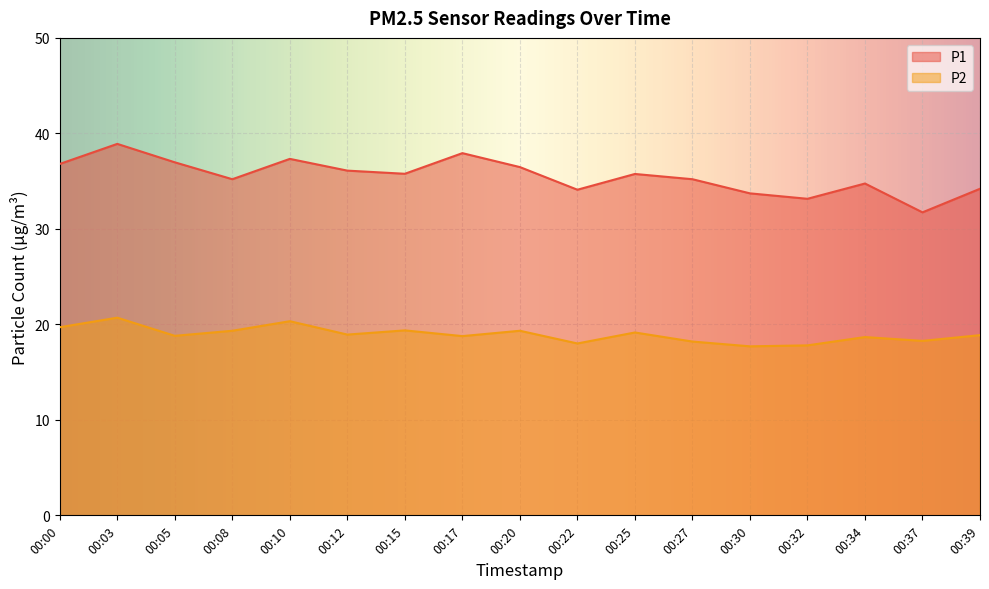

Where is P1 nearest to the value 35?

00:08